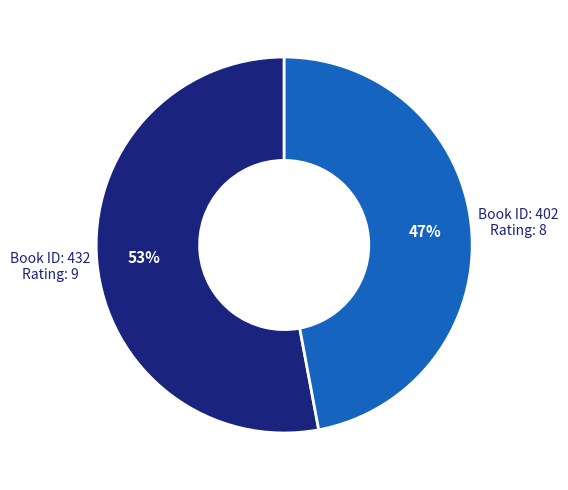

To the nearest percent, what is the average slice percentage?

50%